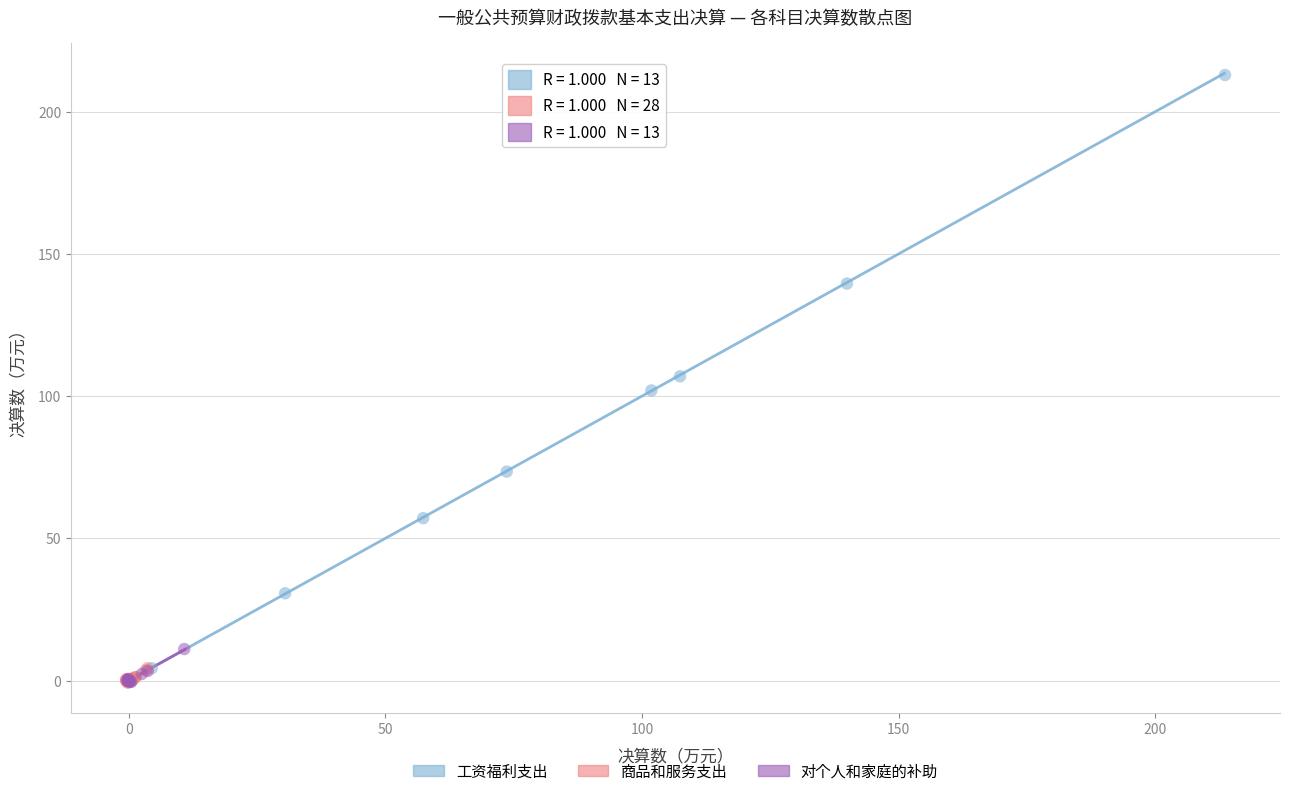

Which series has the largest Y range (max minus min)?

工资福利支出